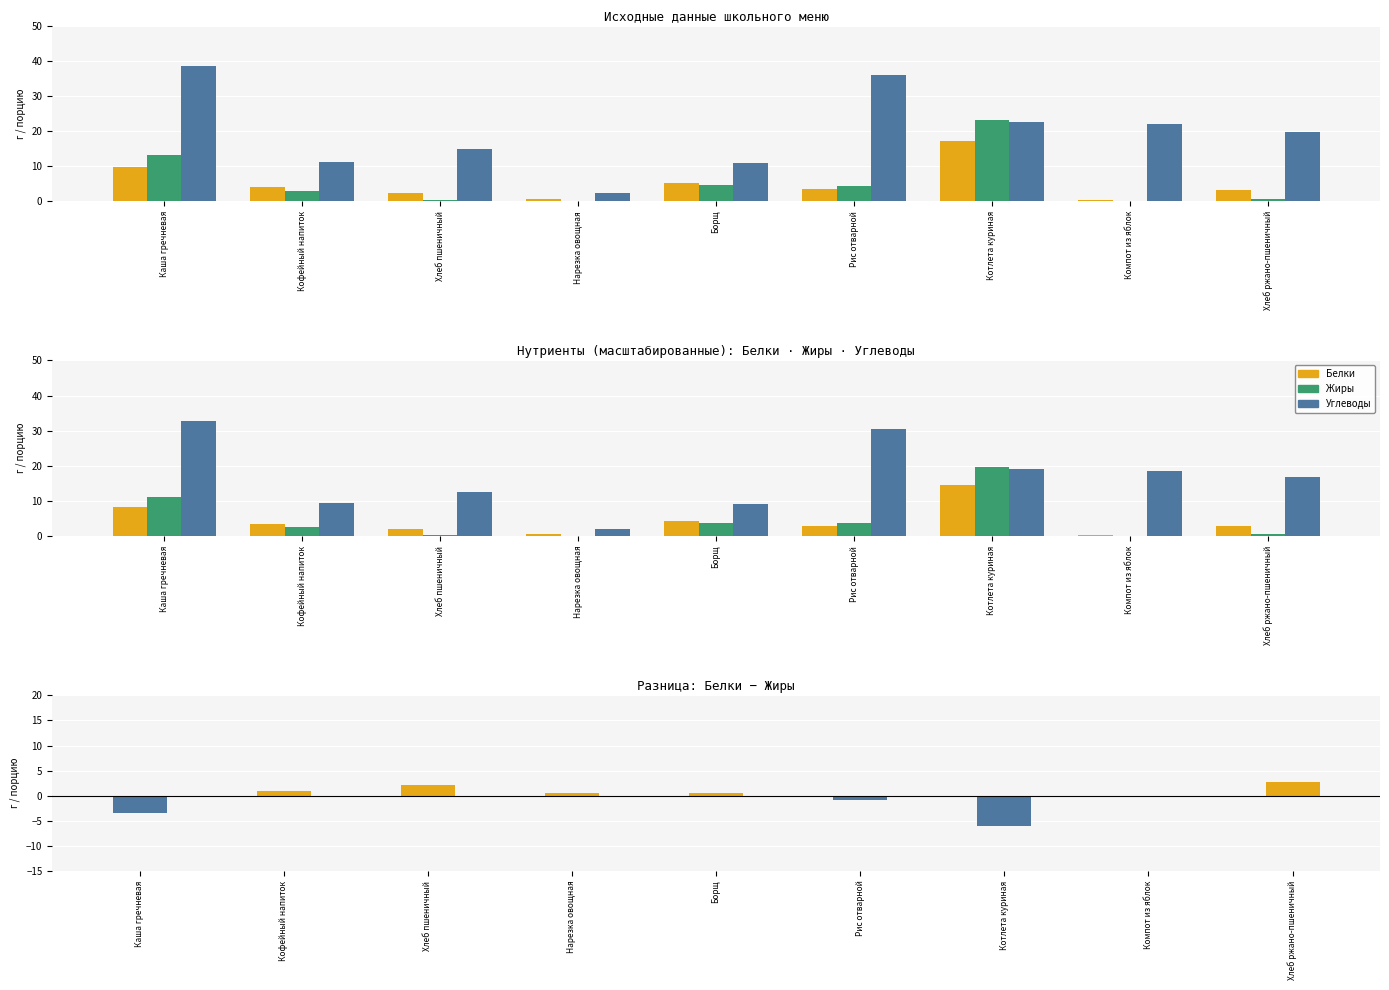

Which has a higher value, Рис отварной or Кофейный напиток?

Кофейный напиток